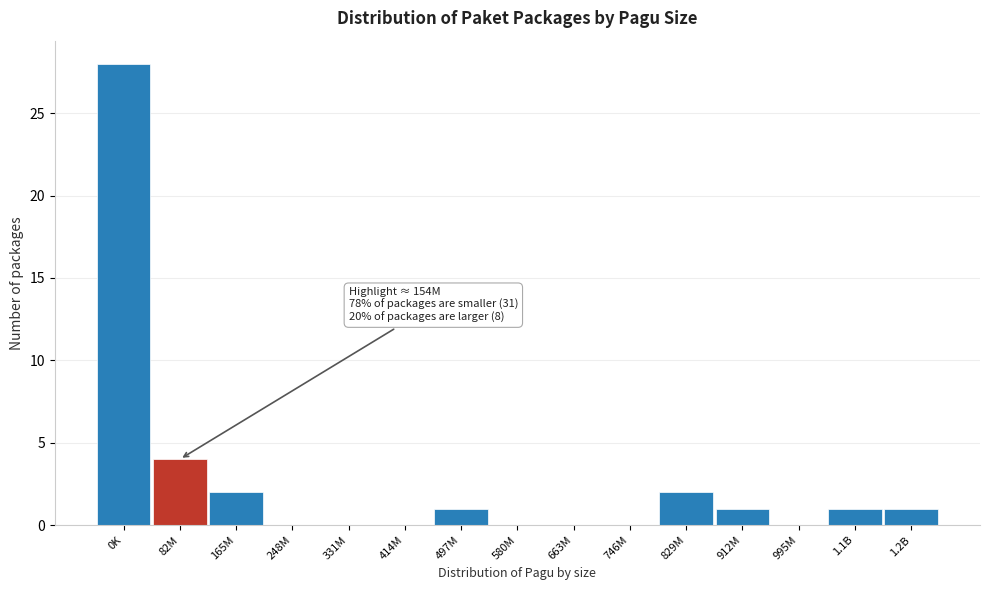

Reading left to right, list all the values displayed in this chart.

0K=28	82M=4	165M=2	248M=0	331M=0	414M=0	497M=1	580M=0	663M=0	746M=0	829M=2	912M=1	995M=0	1.1B=1	1.2B=1